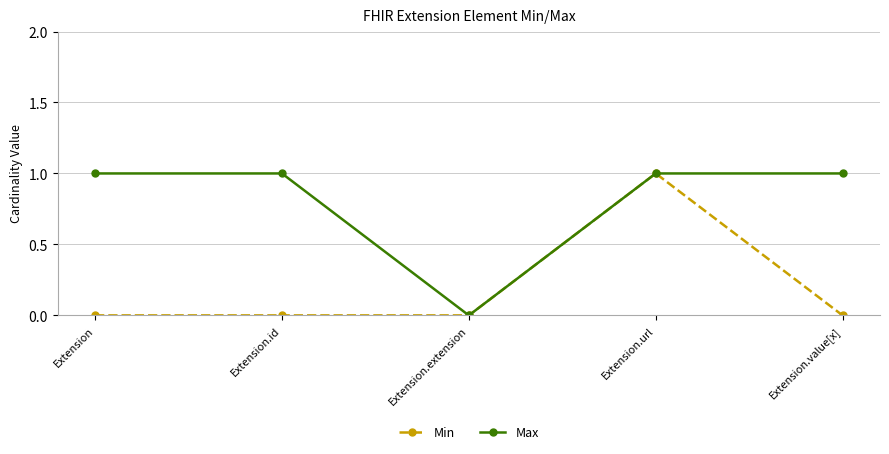

How many values in Max are above zero?

4